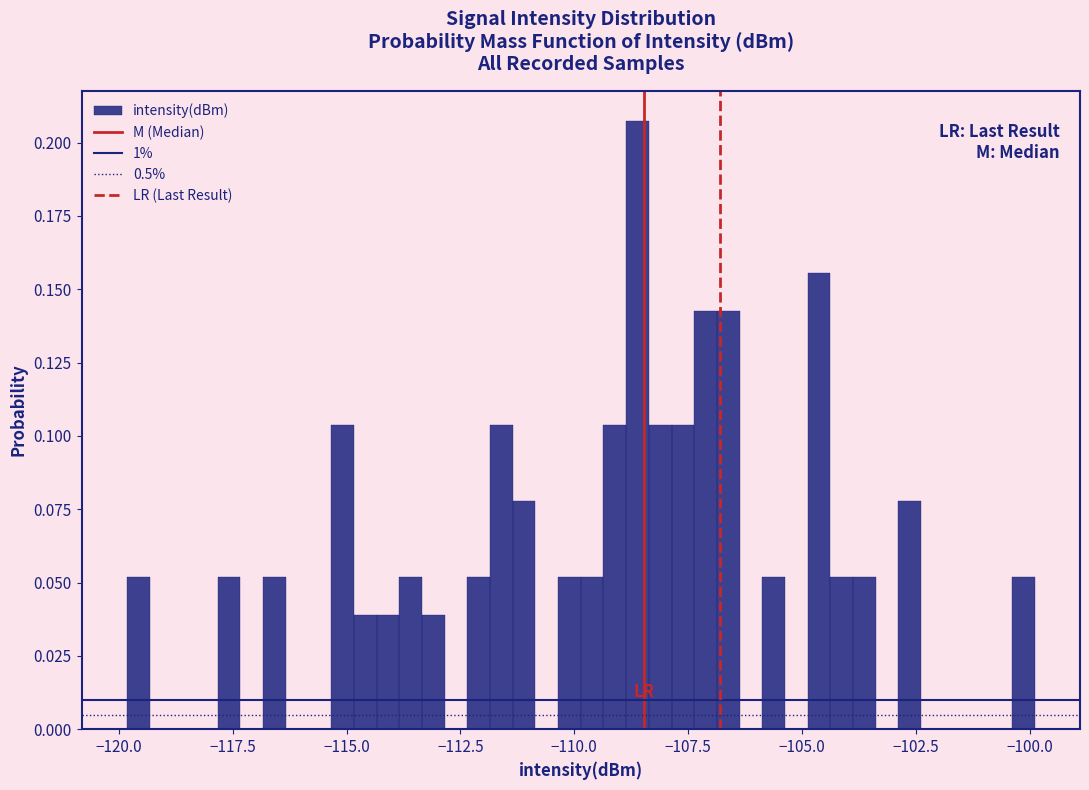

Around what value on the x-axis is the tallest bar? Give the approximate position of its centre, as read against the axis.

-108.5